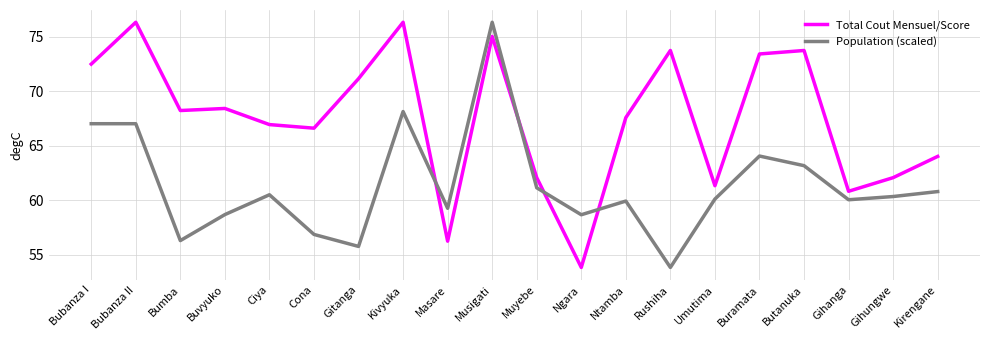

At which label does Population (scaled) reach its peak?

Musigati